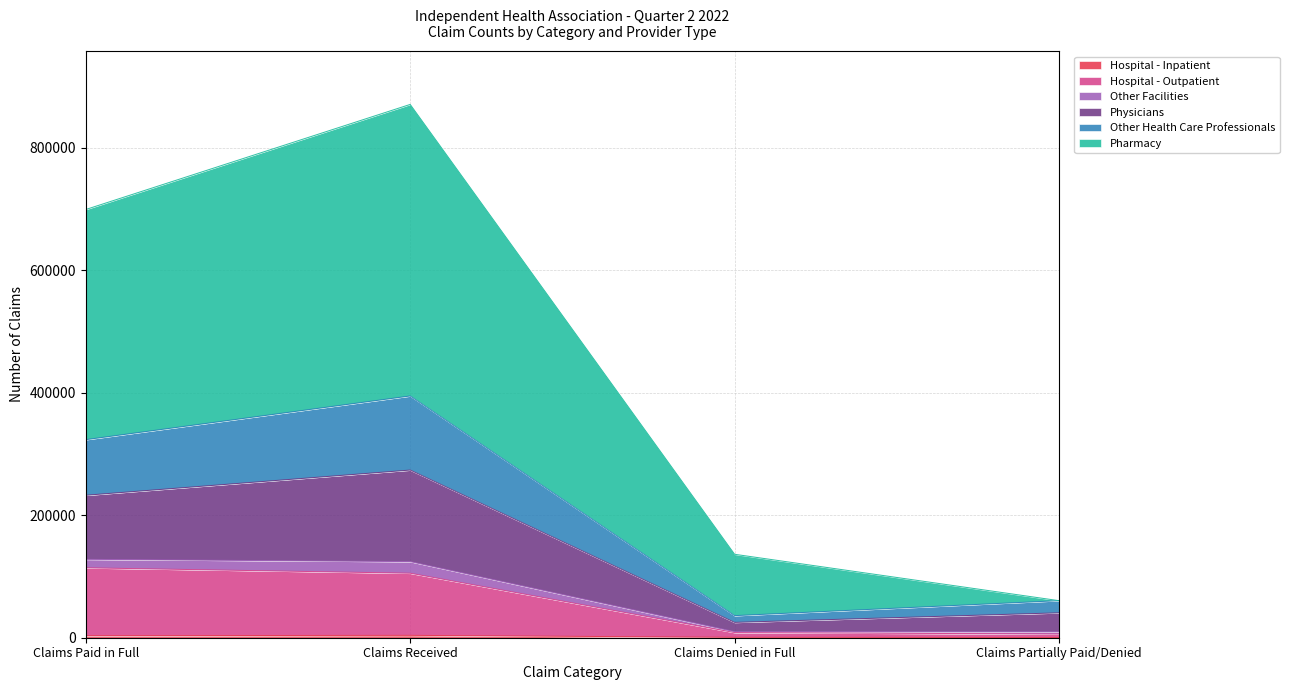

At which category is the sum across all series the highest?

Claims Received